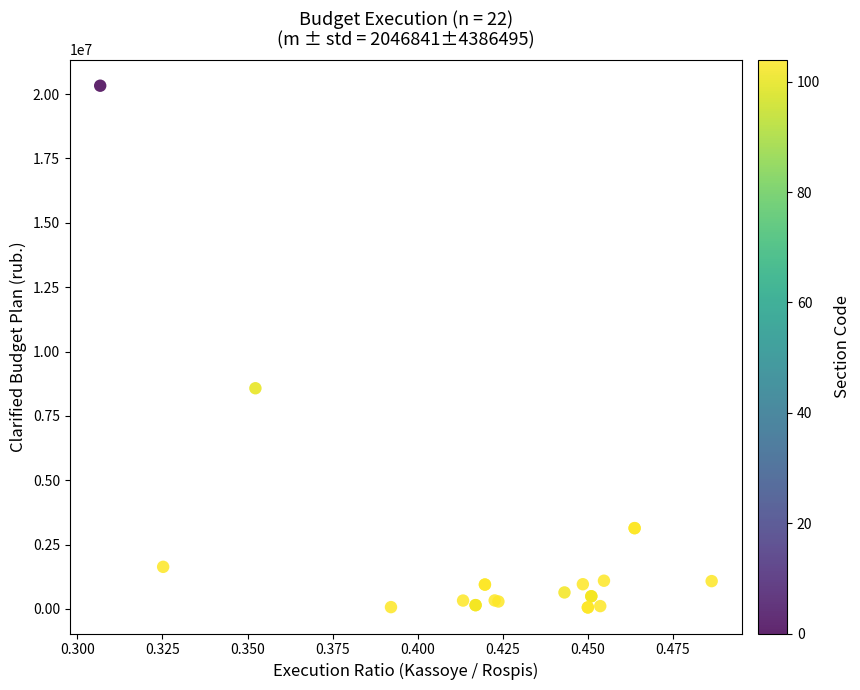

What Y value in the scatter plot is closest to 10193614?

8574505.8